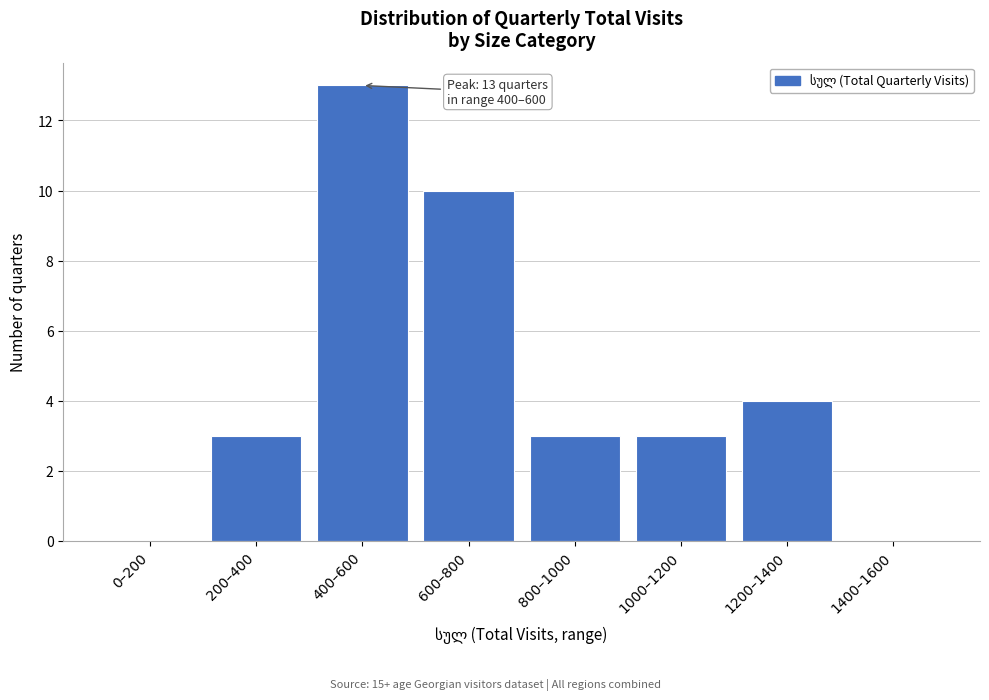

Reading left to right, extract all data points from this chart.

0–200=0	200–400=3	400–600=13	600–800=10	800–1000=3	1000–1200=3	1200–1400=4	1400–1600=0